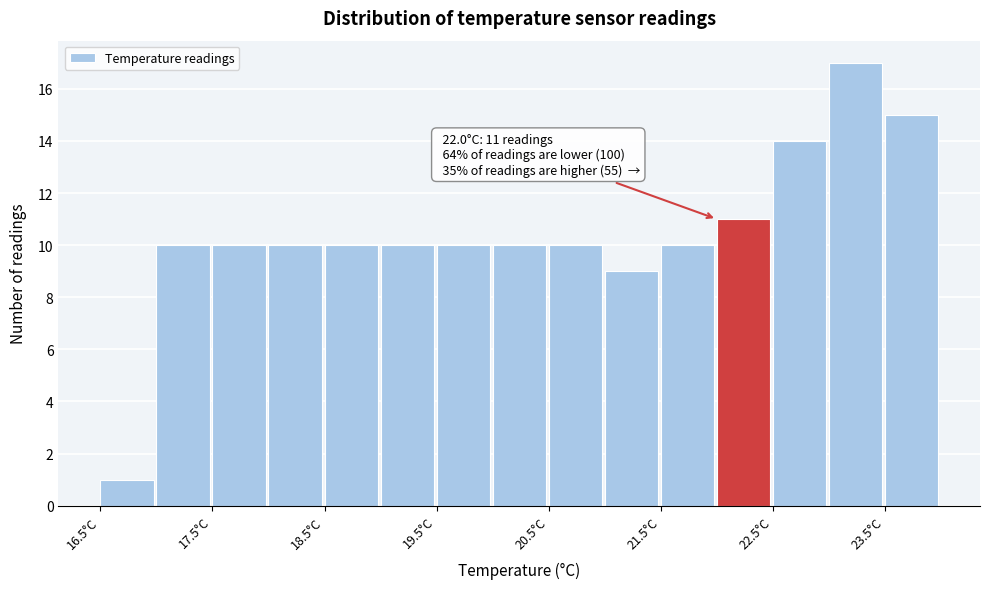

Over which range of the x-axis is the bar tallest?

23.0 to 23.5